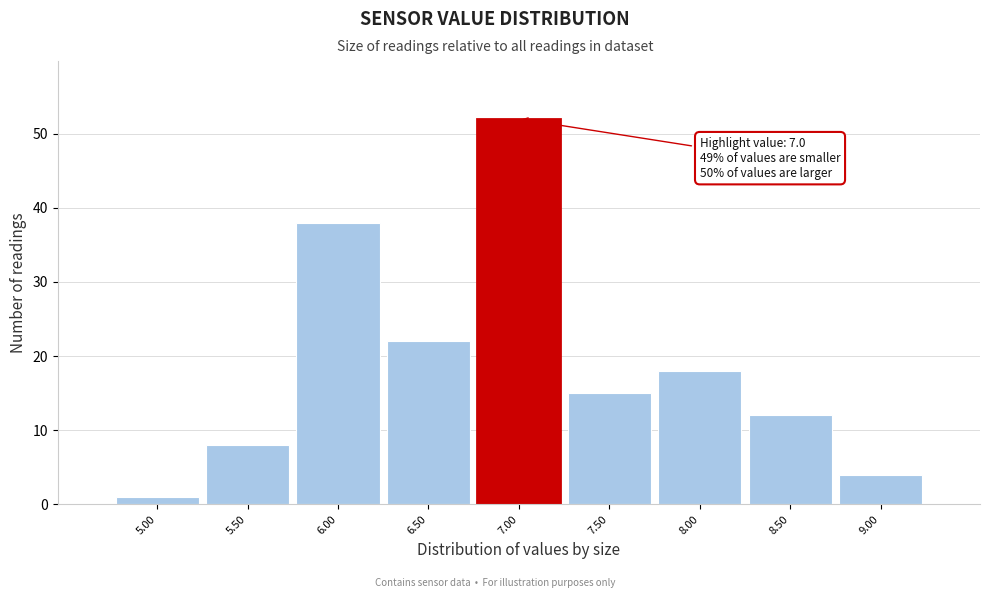

Over which range of the x-axis is the bar tallest?

6.75 to 7.25